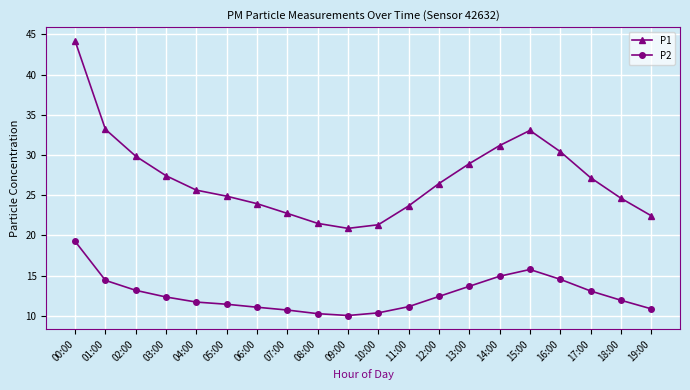

True or false: P2 has more than 0 points higher than both neighbors.

True